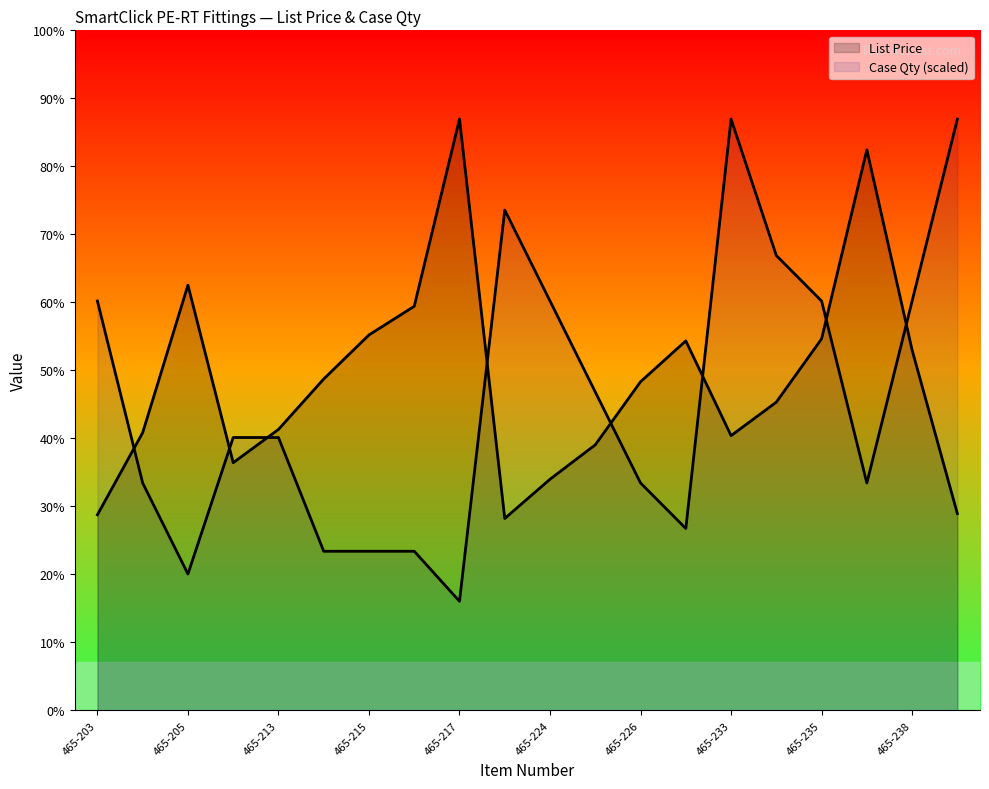

What is the minimum value for Case Qty (scaled)?

4.8